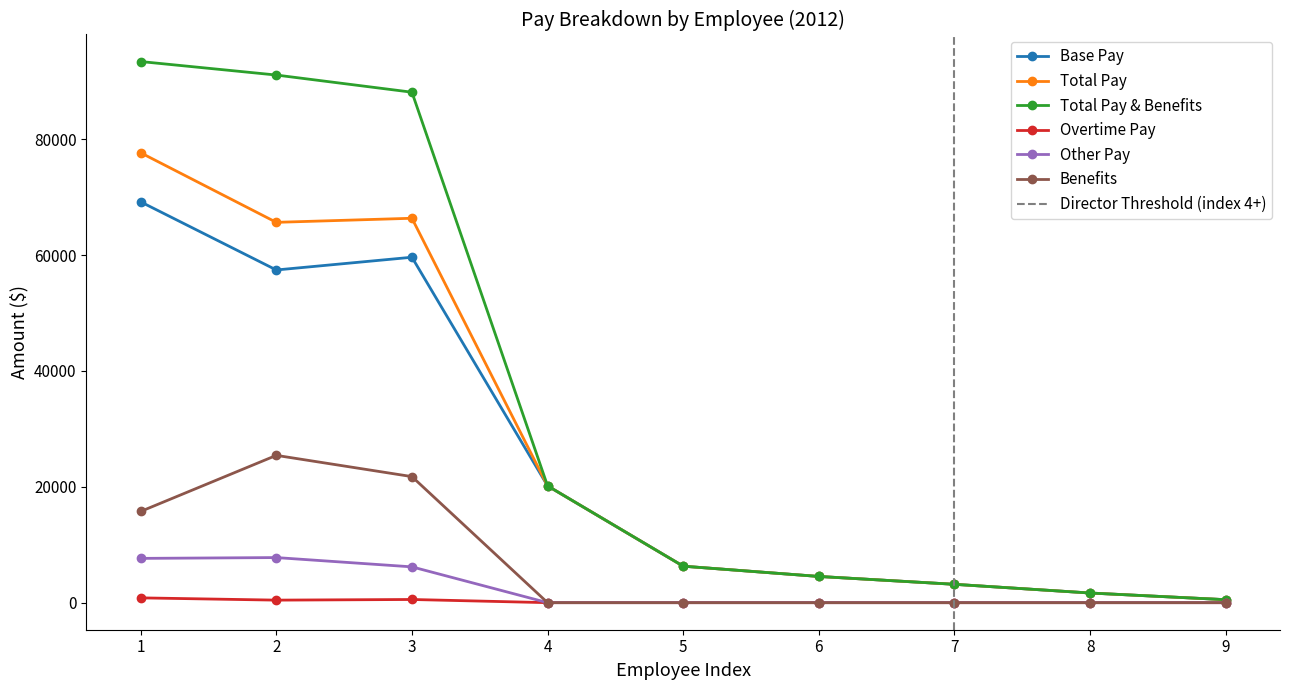

Is it true that Total Pay equals 514.6 at 9?

True